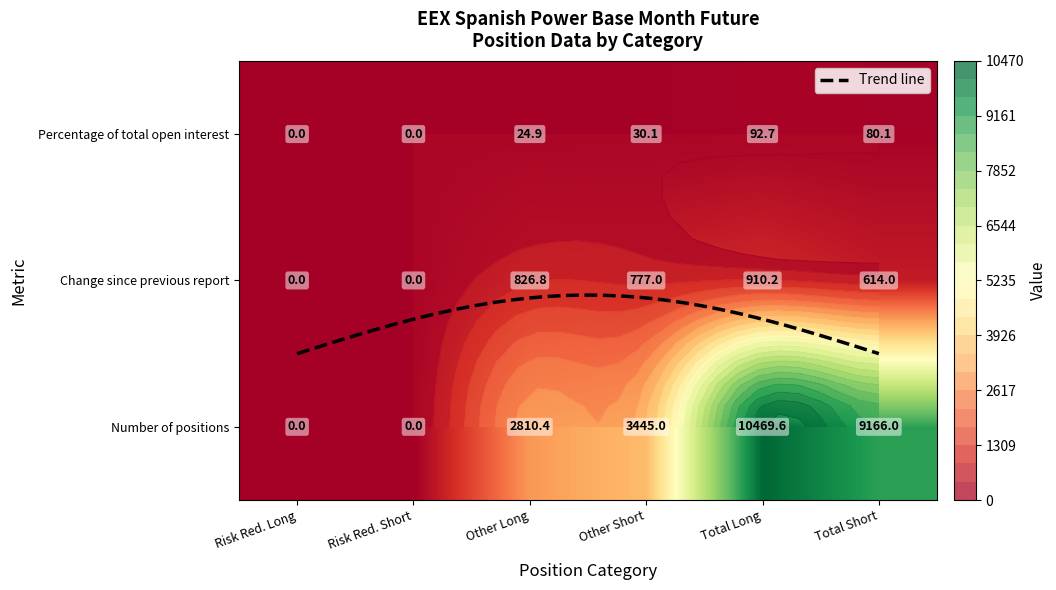

At 0, list the series in order from smallest to largest.

Risk reducing (Long), Risk reducing (Short), Other (Long), Other (Short), Total (Short), Total (Long)